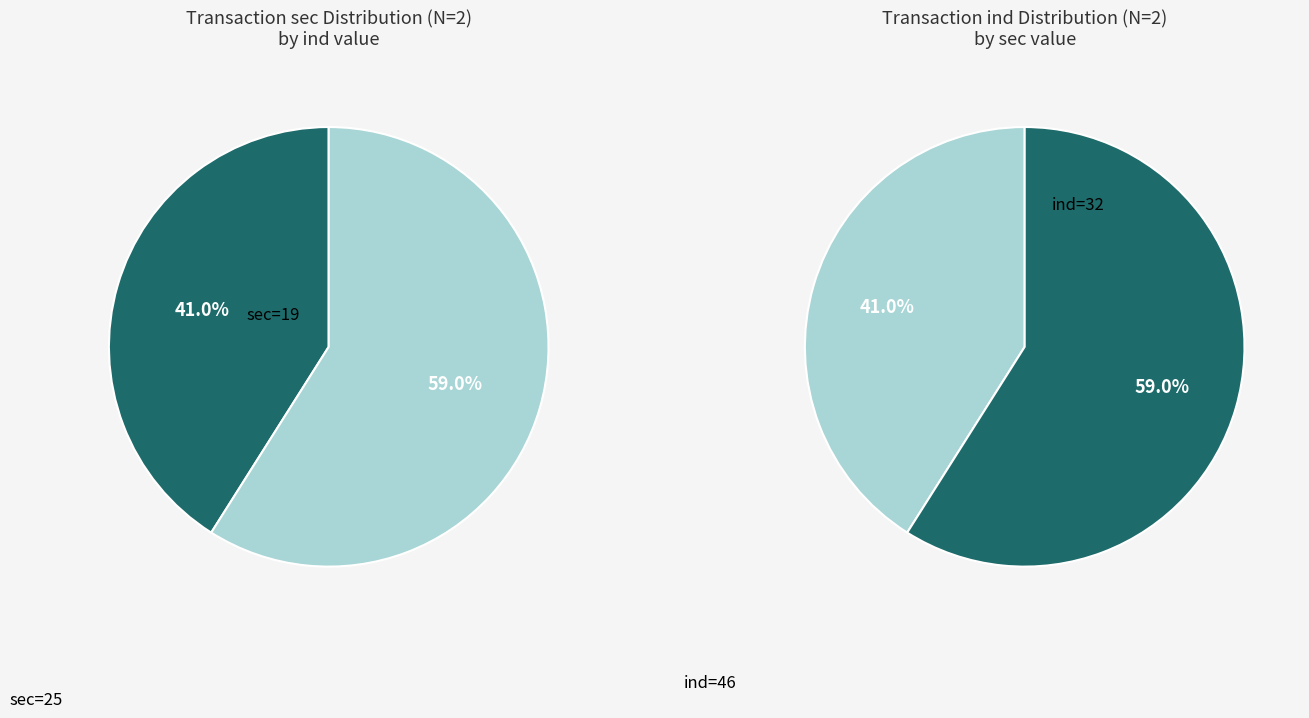

Is it true that sec=25 (ind=46) is 63% of the pie?

False